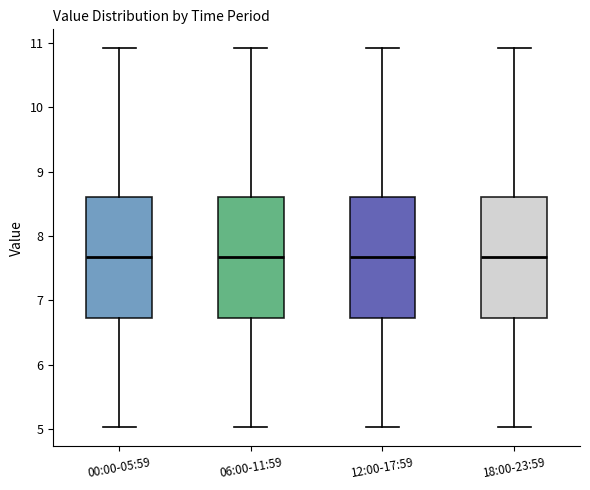

Reading left to right, transcribe this box plot: for each box, give where its median line is, the range the box spans, and where its two whiskers end, as read against the y-axis. The values are not printed on the chart, so give them approximately, as read against the axis.

00:00-05:59: median 7.7, box 6.7 to 8.6, whiskers 5.0 to 10.9
06:00-11:59: median 7.7, box 6.7 to 8.6, whiskers 5.0 to 10.9
12:00-17:59: median 7.7, box 6.7 to 8.6, whiskers 5.0 to 10.9
18:00-23:59: median 7.7, box 6.7 to 8.6, whiskers 5.0 to 10.9